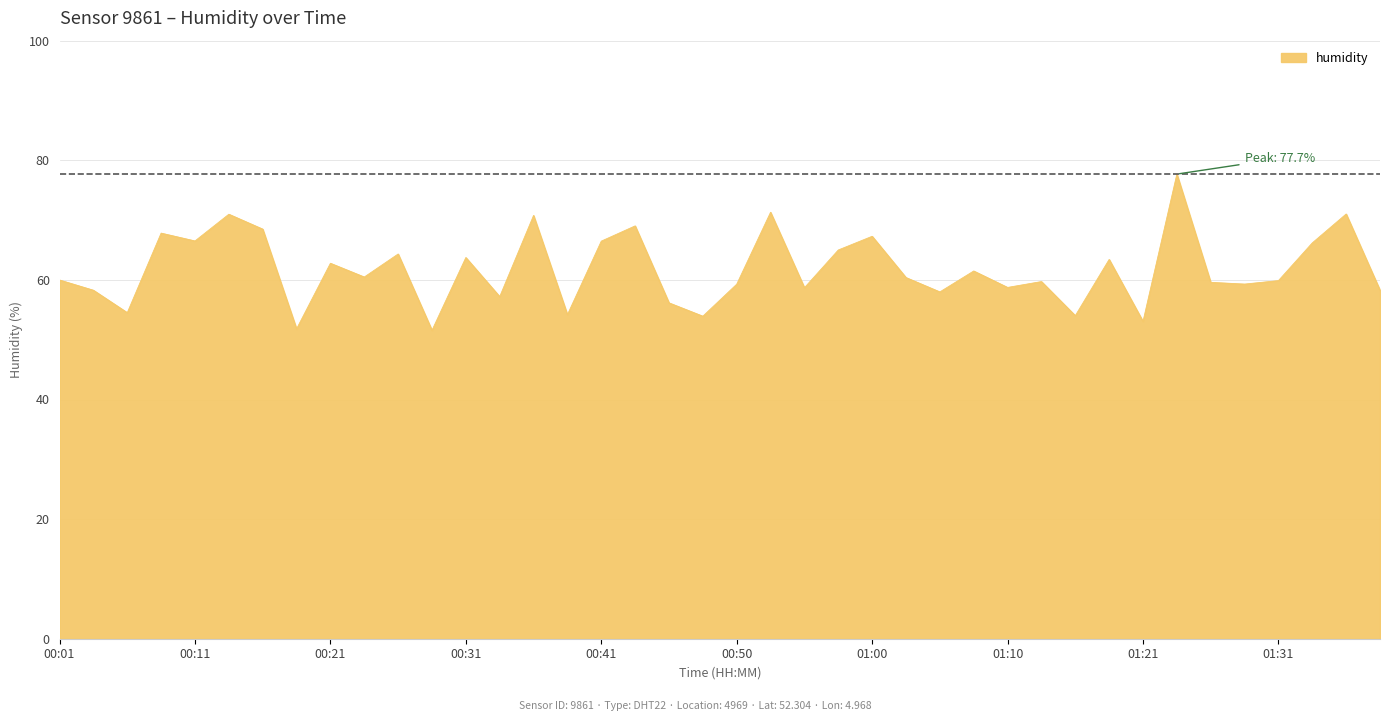

What is the smallest value displayed?

51.6